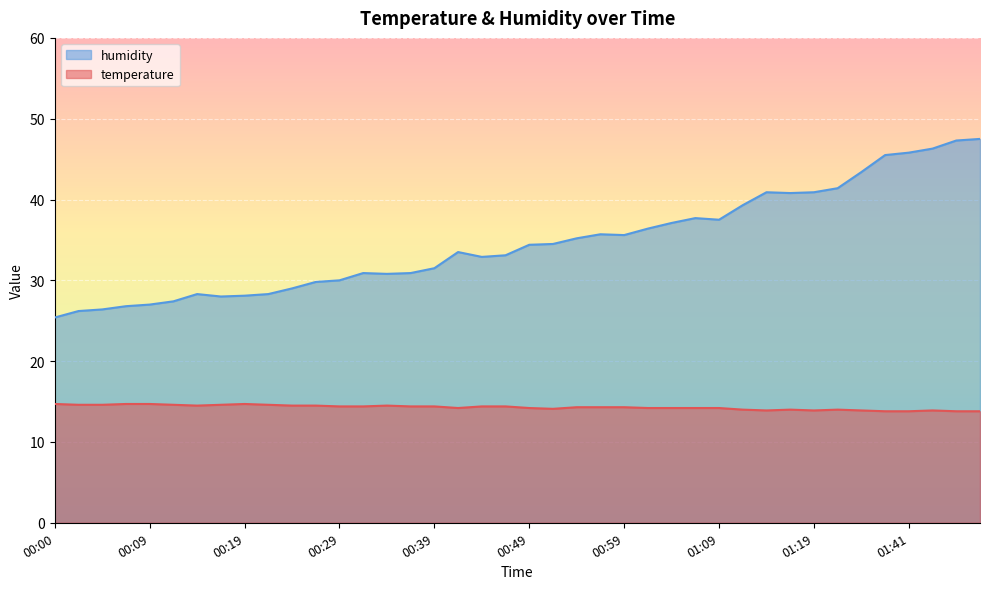

What are all the series names shown in the legend?

temperature, humidity